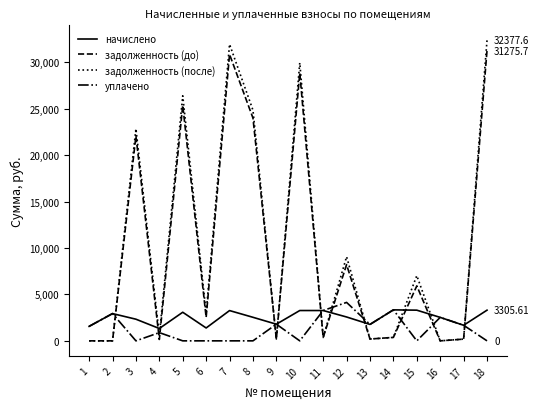

Is it true that начислено equals 1679.0 at 17?

True